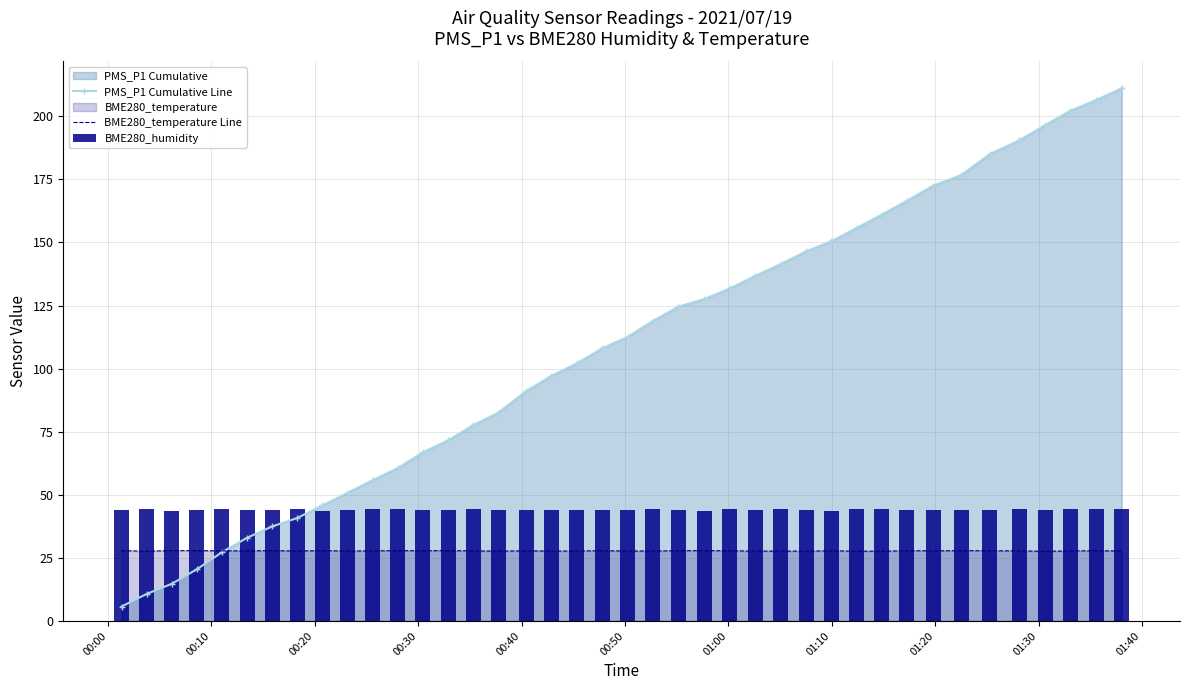

What is the minimum value for BME280_temperature Line?

27.6